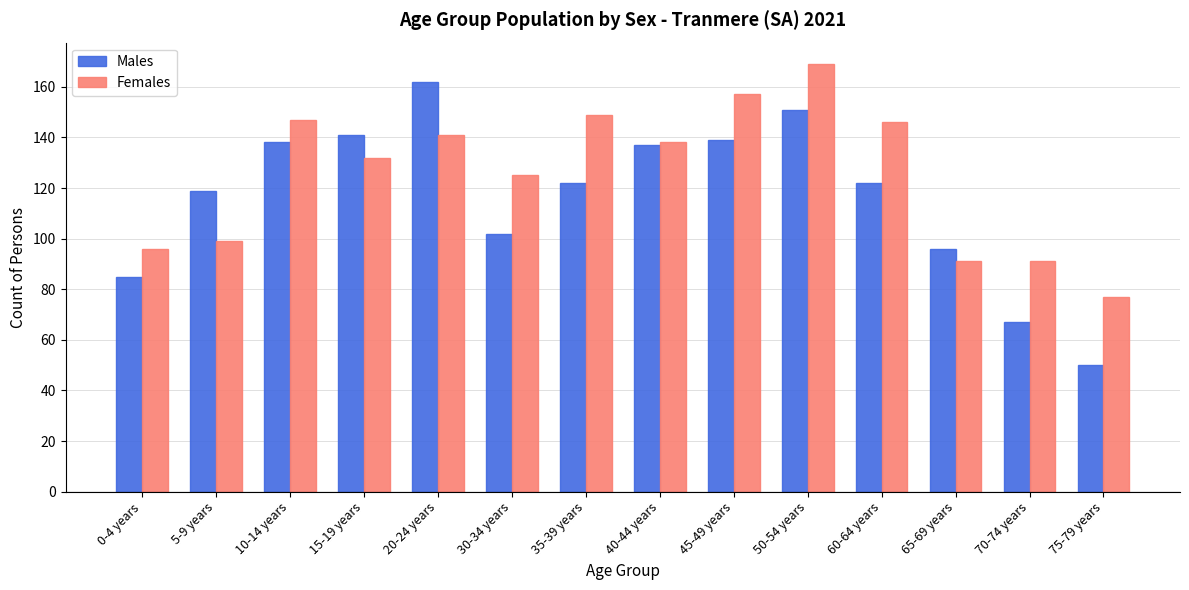

Which series has the widest spread of values?

Males